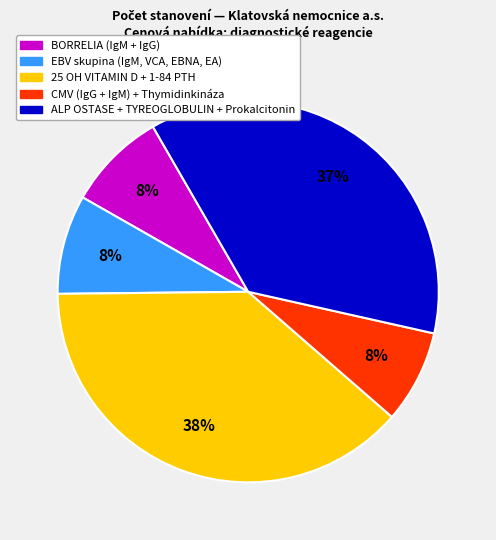

Is there any slice that represents more than half of the pie?

No